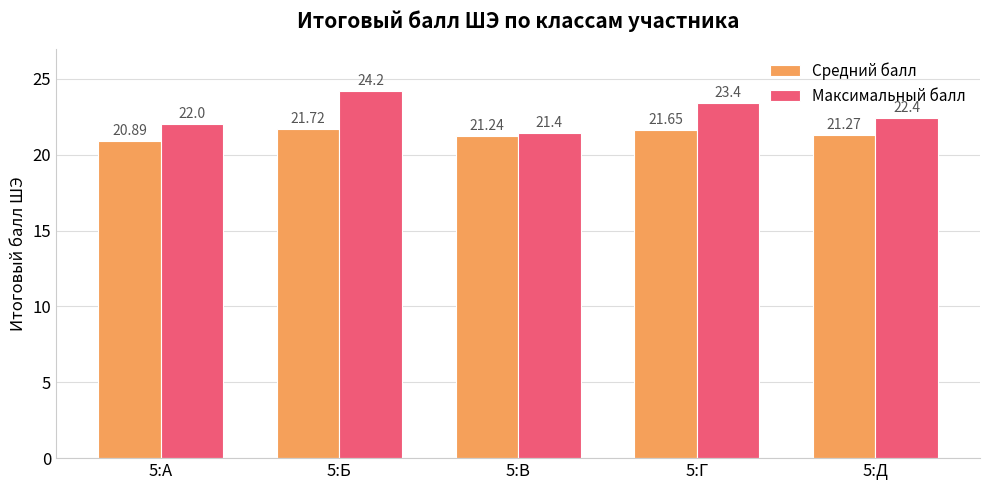

How many Максимальный балл values are between 22 and 23?

2